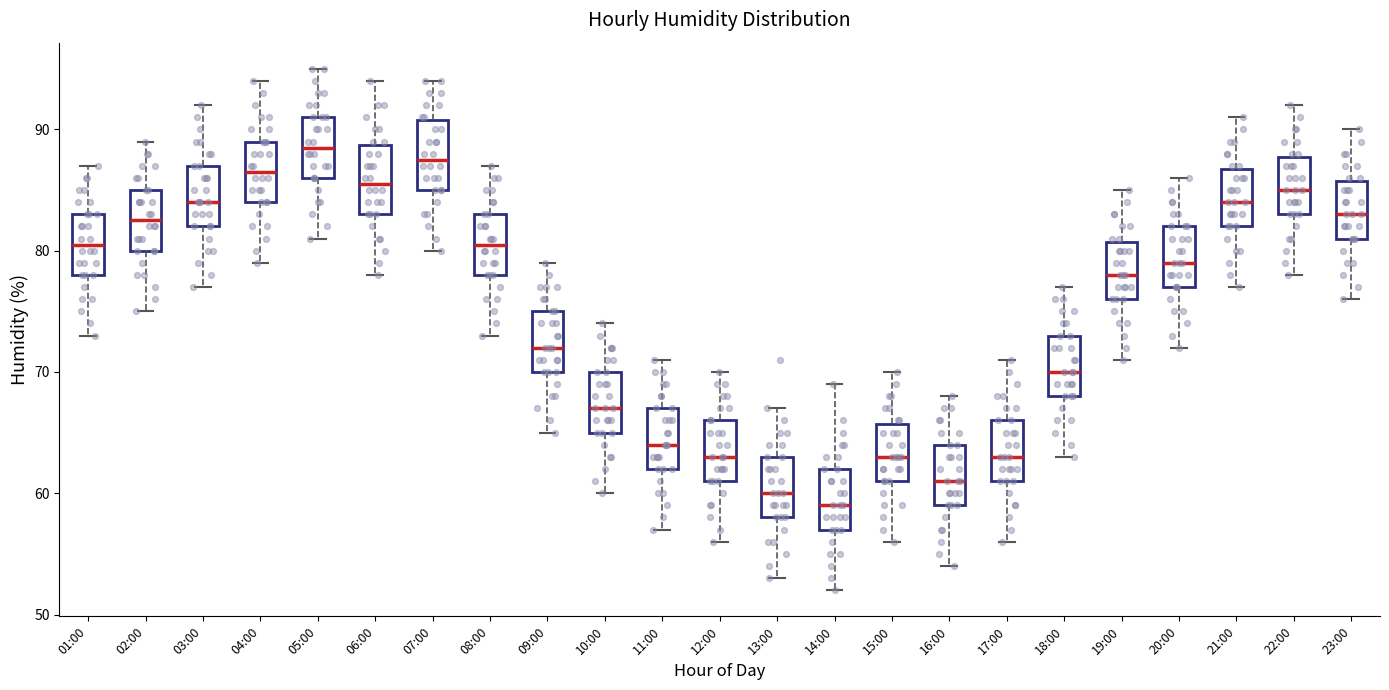

Which box's median line is the lowest?

14:00